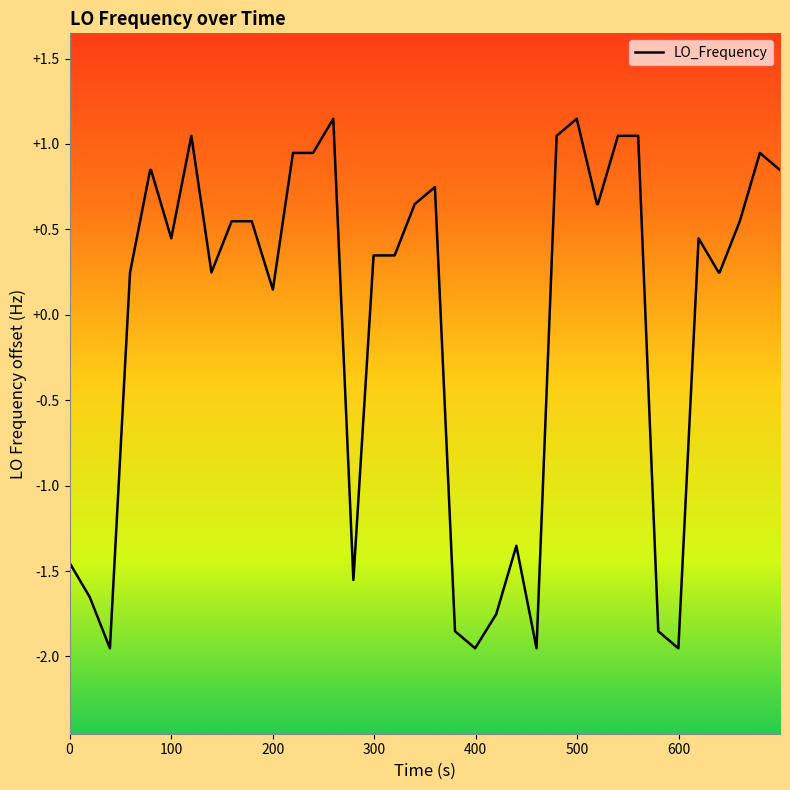

How many negative values are there?

11